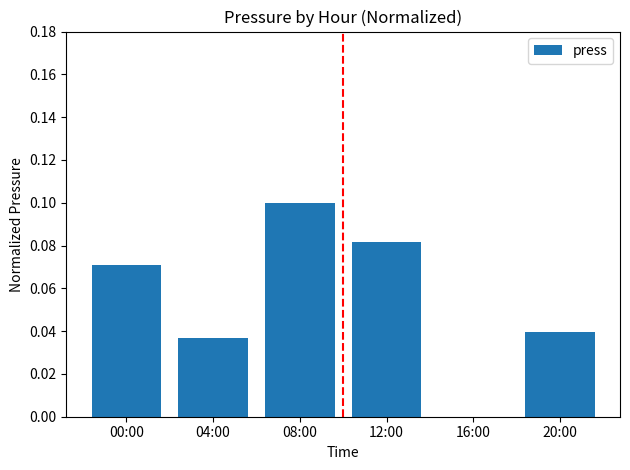

Which has a higher value, 16:00 or 04:00?

04:00